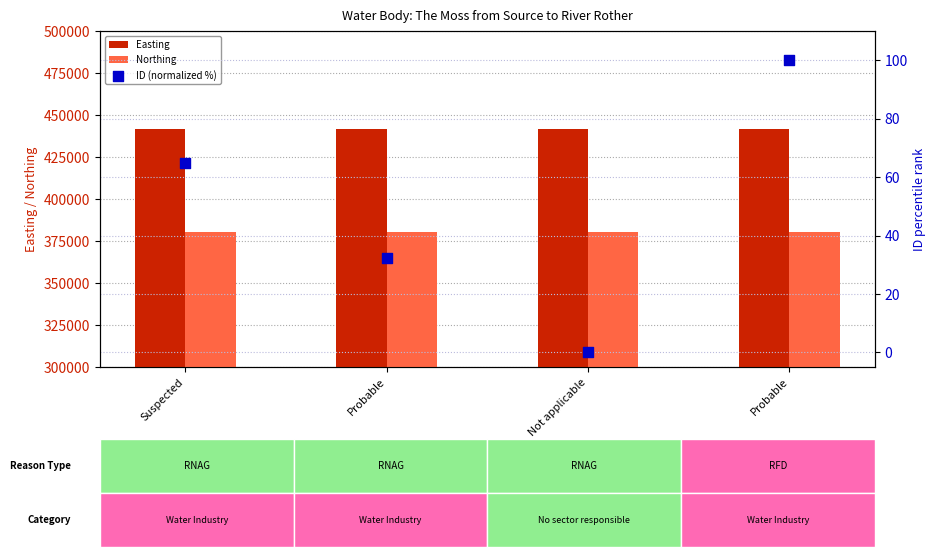

Which series contains the highest Y value?

Easting